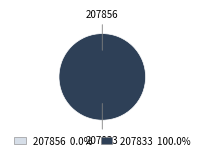

Is the sum of 207833 and 207856 greater than half?

Yes